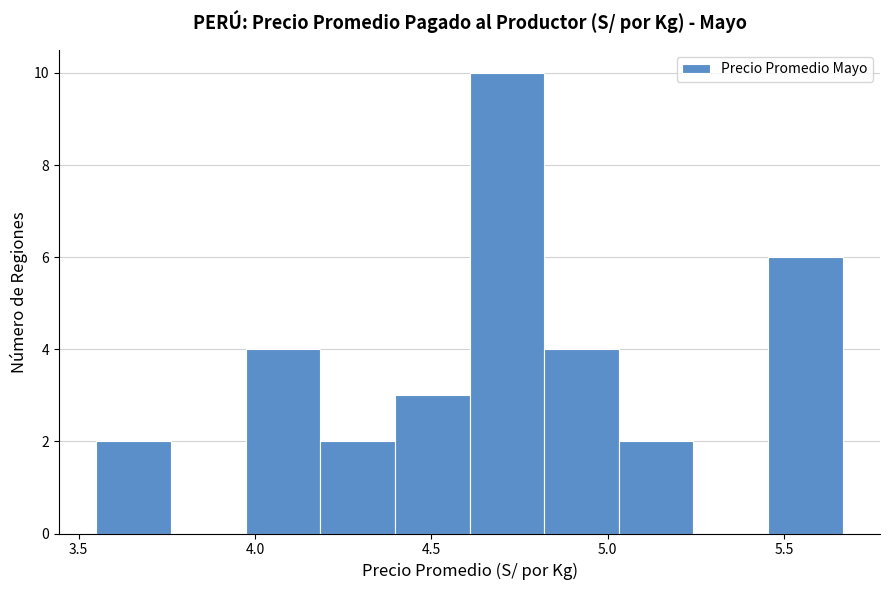

Which range on the x-axis has the tallest bar?

4.60 to 4.80